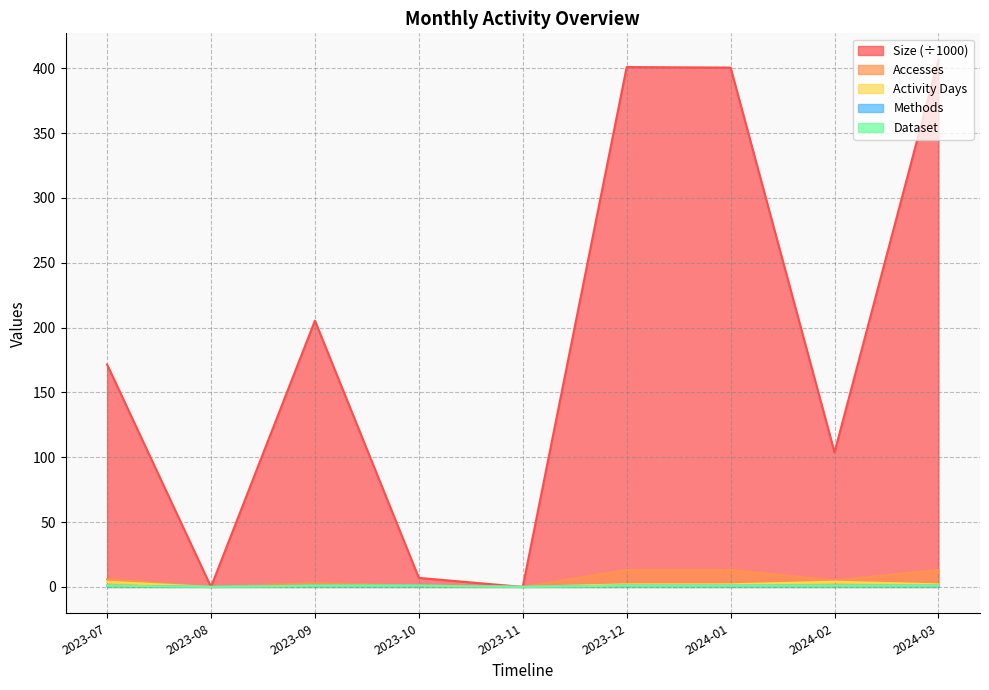

At which category does Activity Days reach its first local valley?

2023-08